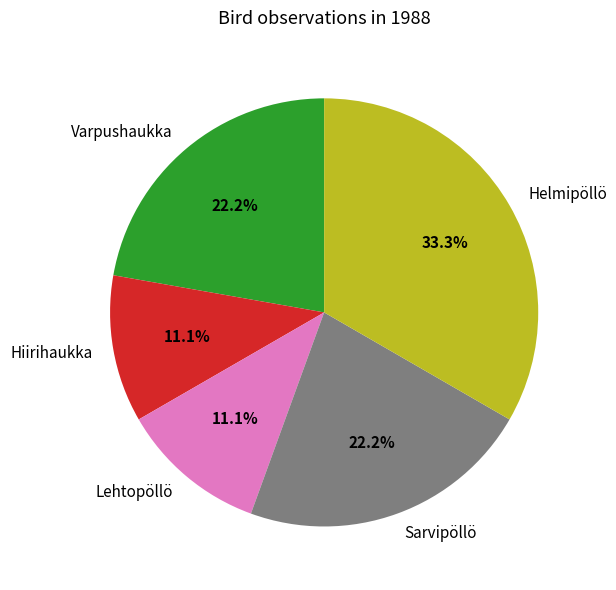

To the nearest percent, what is the difference between the largest and smallest slice percentages?

22%